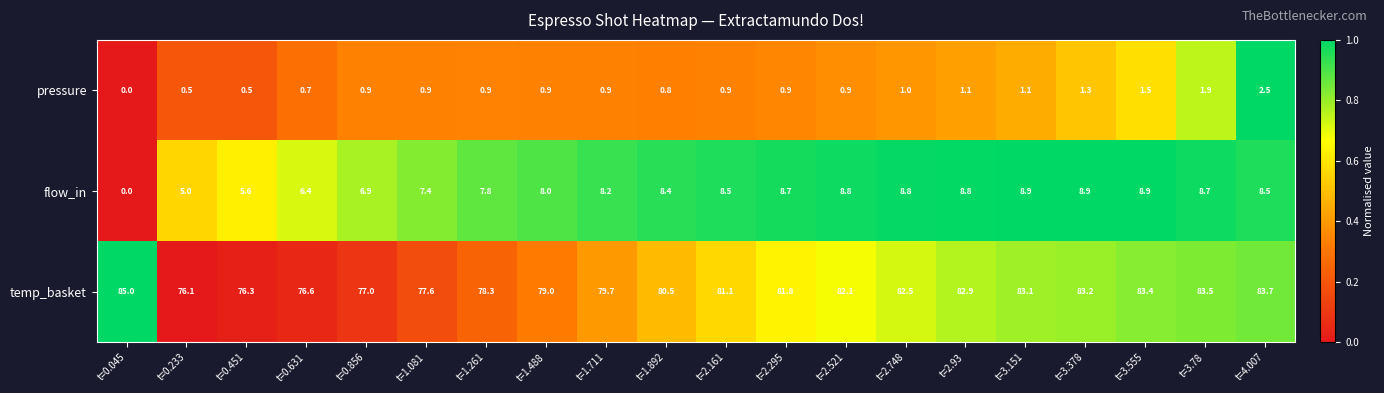

Which category has the lowest value across all series?

t=0.045